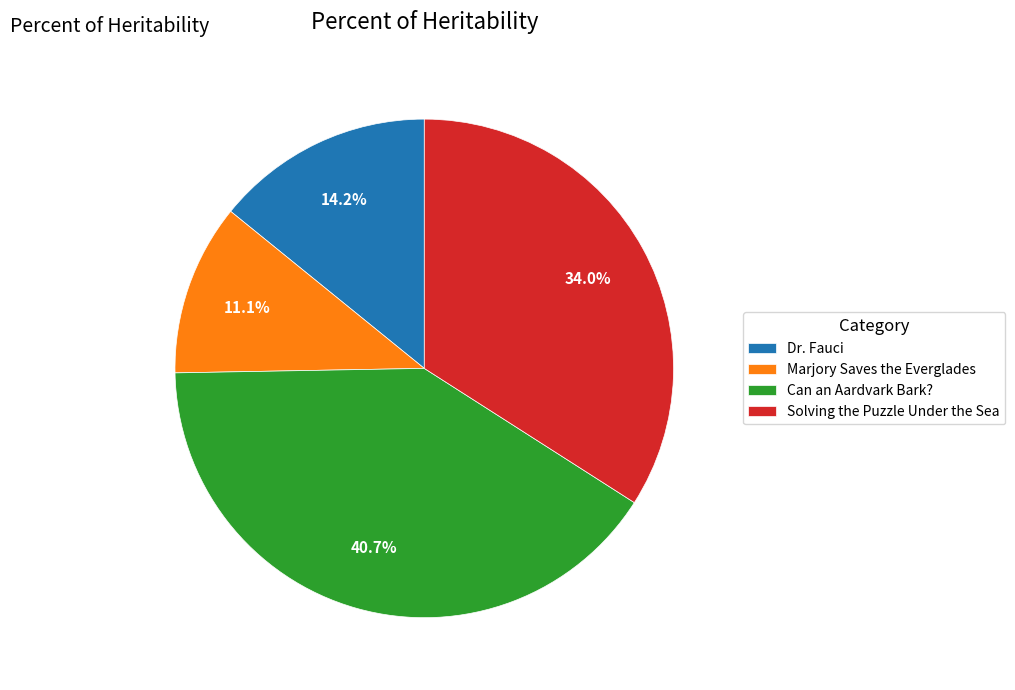

Does Can an Aardvark Bark? account for over 50% of the chart?

No